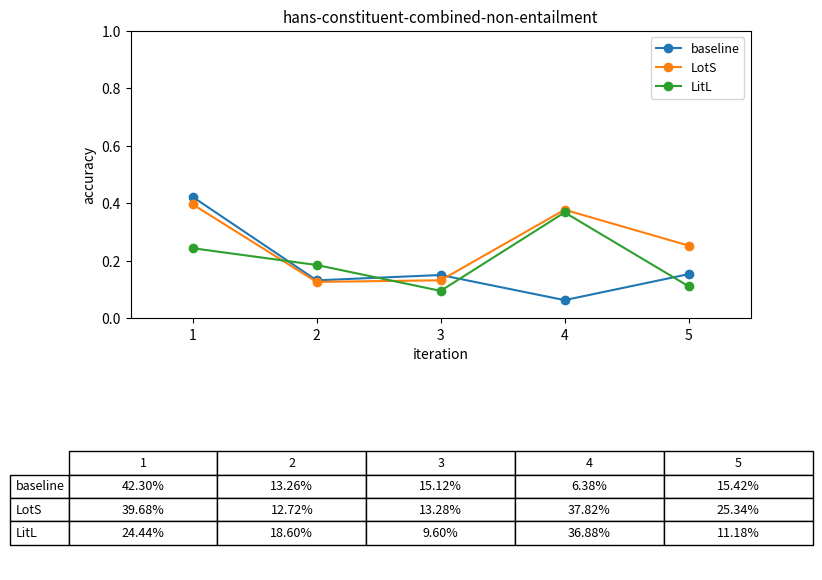

How many times do LitL and baseline cross each other?

4